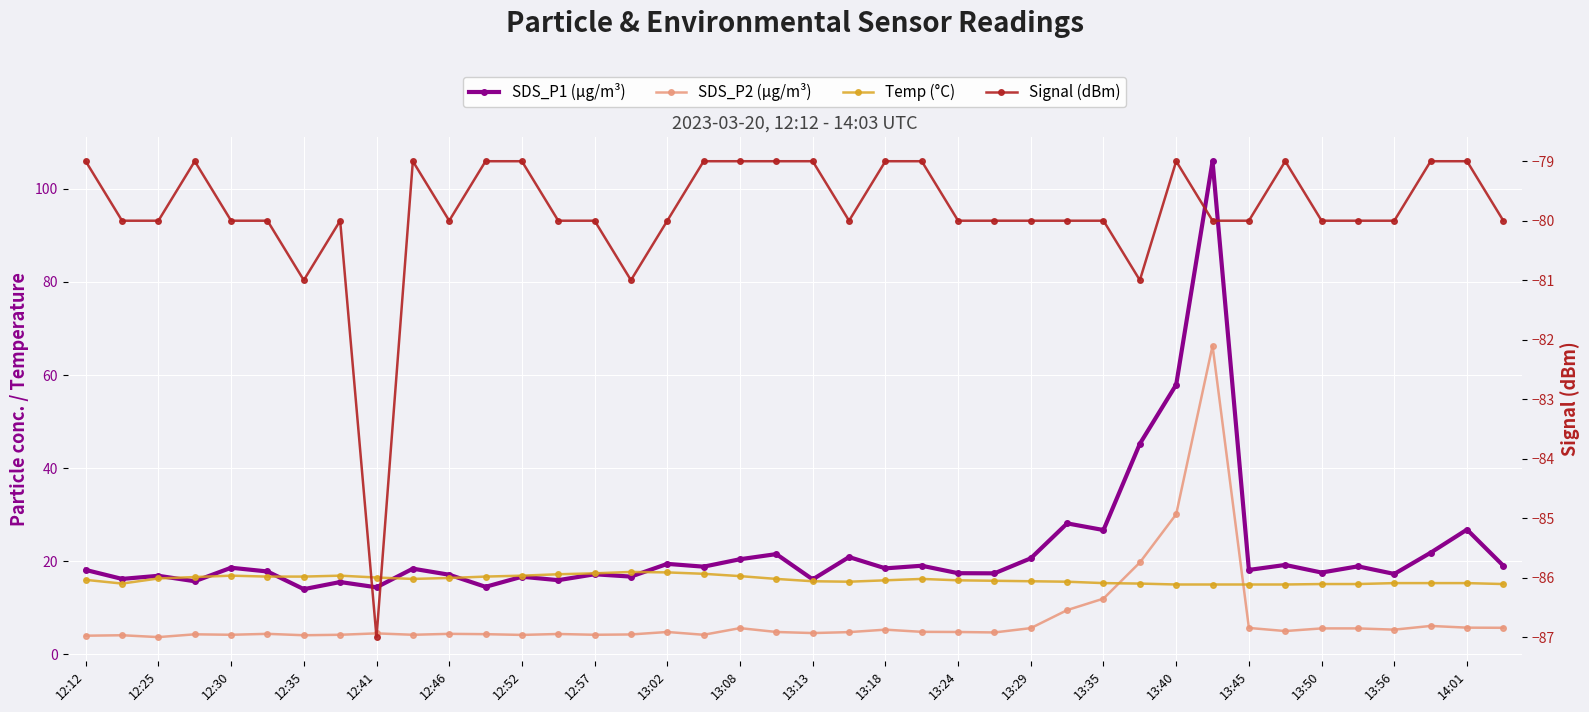

Which series has the largest total across all categories?

SDS_P1 (µg/m³)